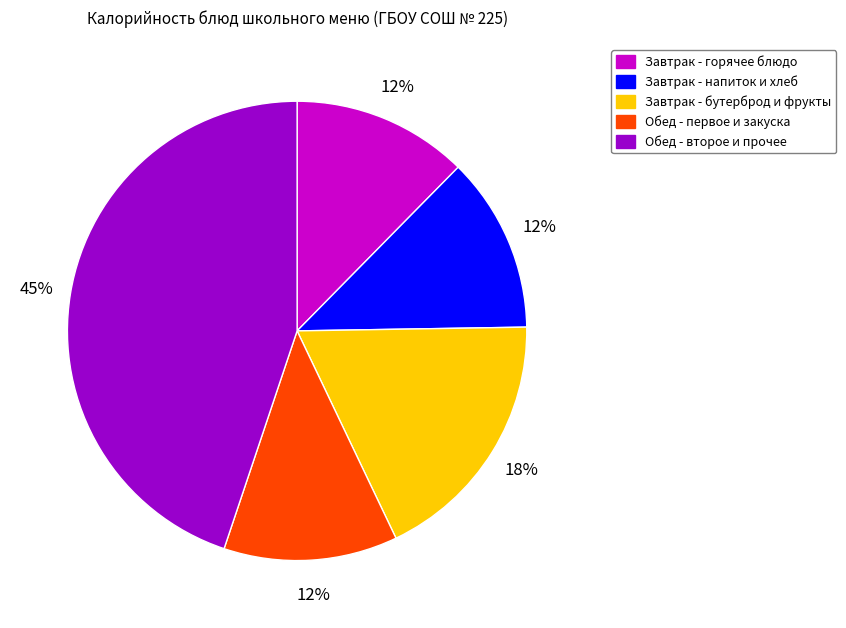

To the nearest percent, what is the difference between the largest and smallest slice percentages?

33%